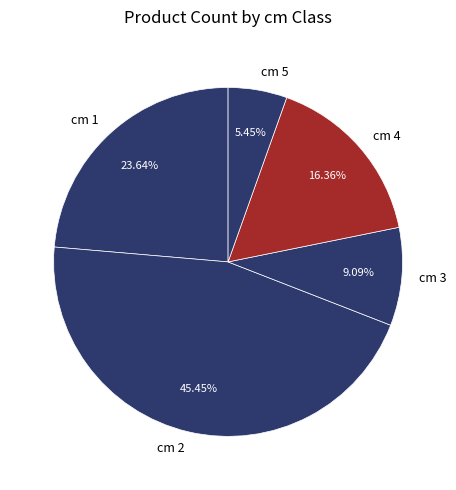

Between cm 1 and cm 4, which is larger?

cm 1